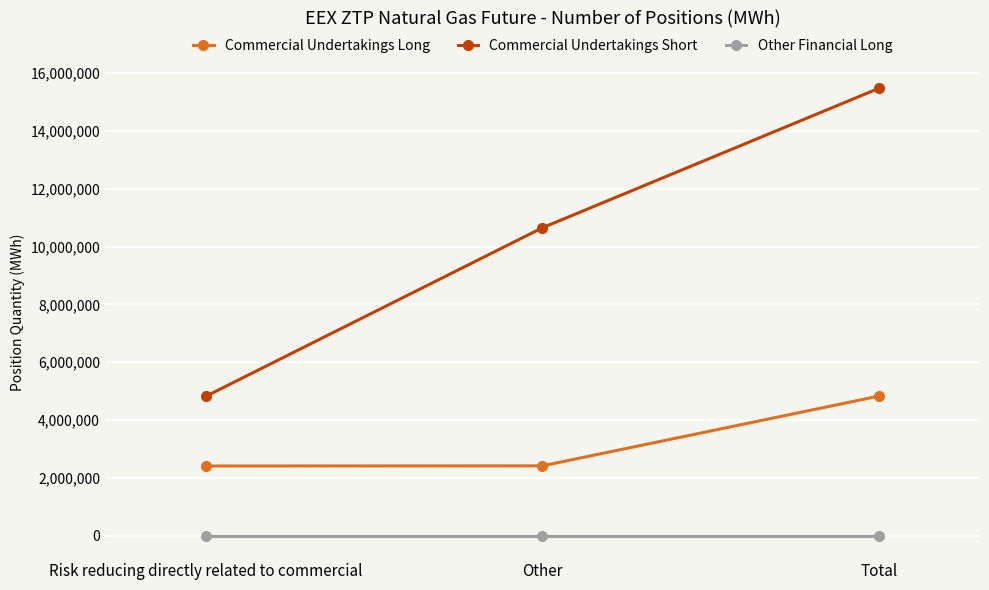

What is the minimum value for Commercial Undertakings Long?

2412360